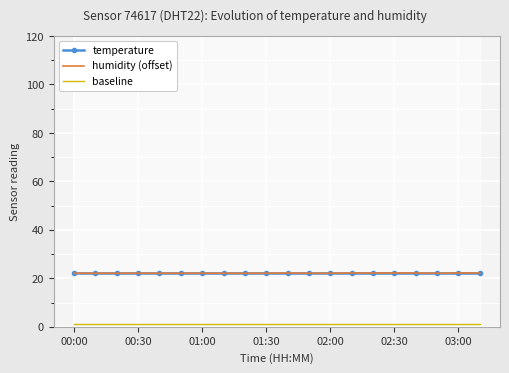

What is the difference between the maximum and minimum values in the humidity (offset) series?

0.1